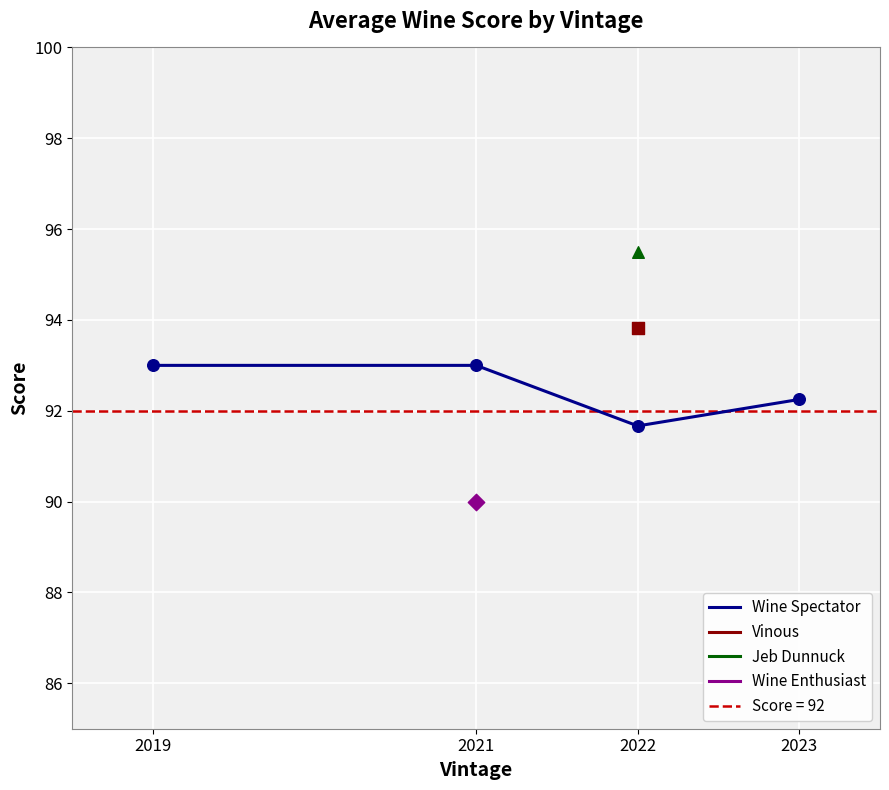

What is the change in value from 2022 to 2023?

+0.6